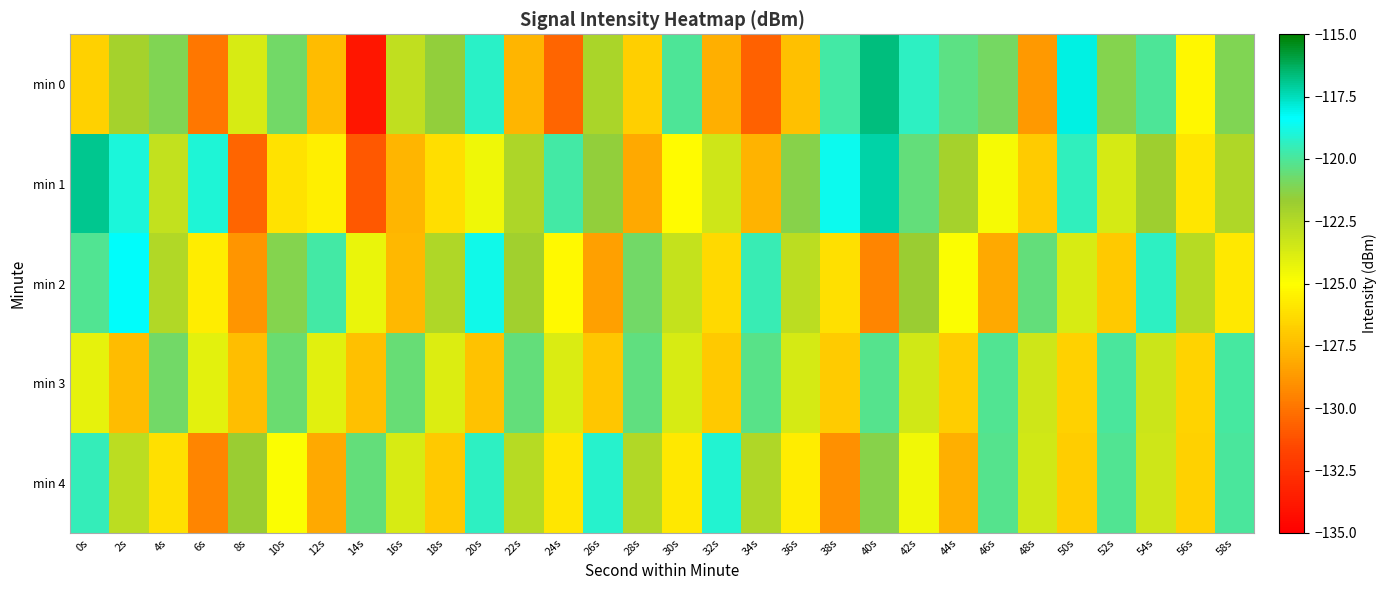

Between 4s and 56s, which is larger?

4s